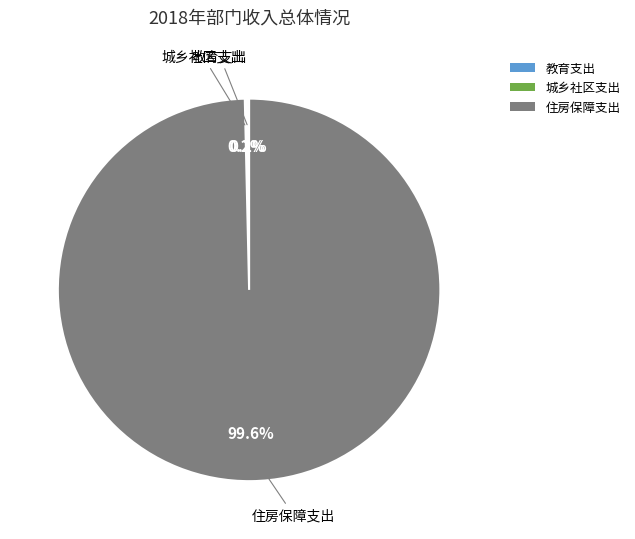

What portion of the pie excludes 住房保障支出?

0.4%